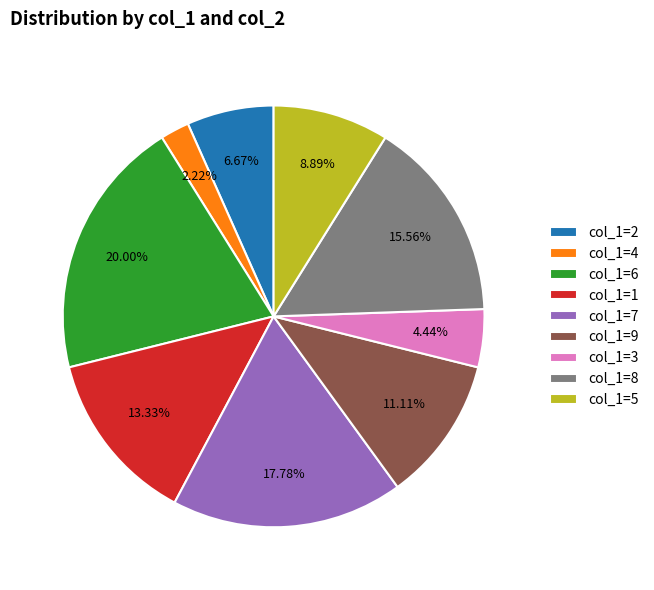

Between col_1=2 and col_1=8, which is larger?

col_1=8